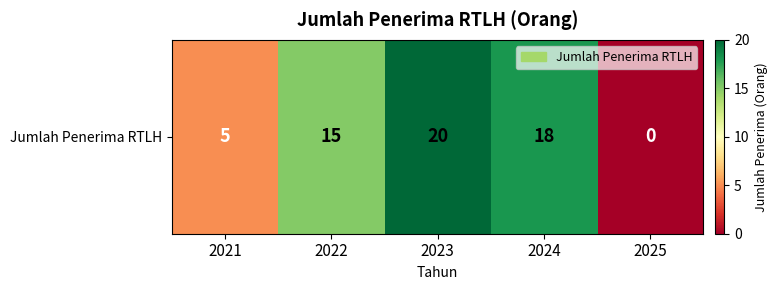

What is the sum of the values at 2023 and 2022?

35